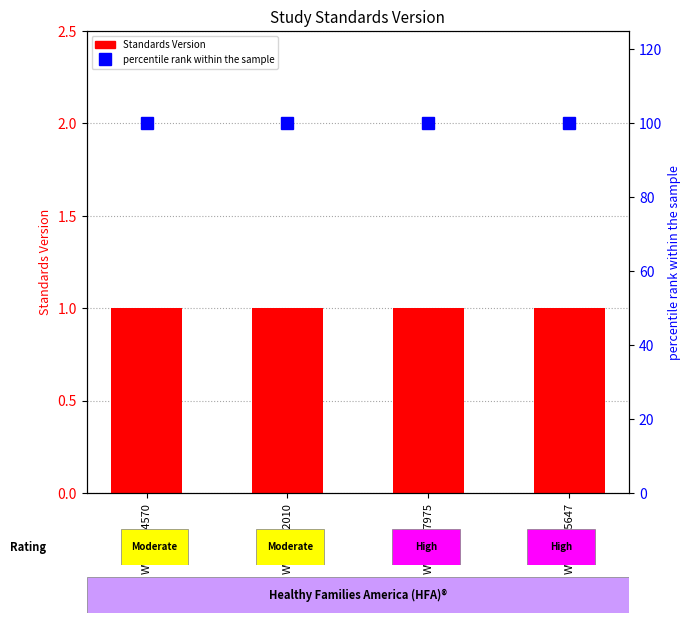

Read the percentile rank within the sample value at WWHV014570.

100